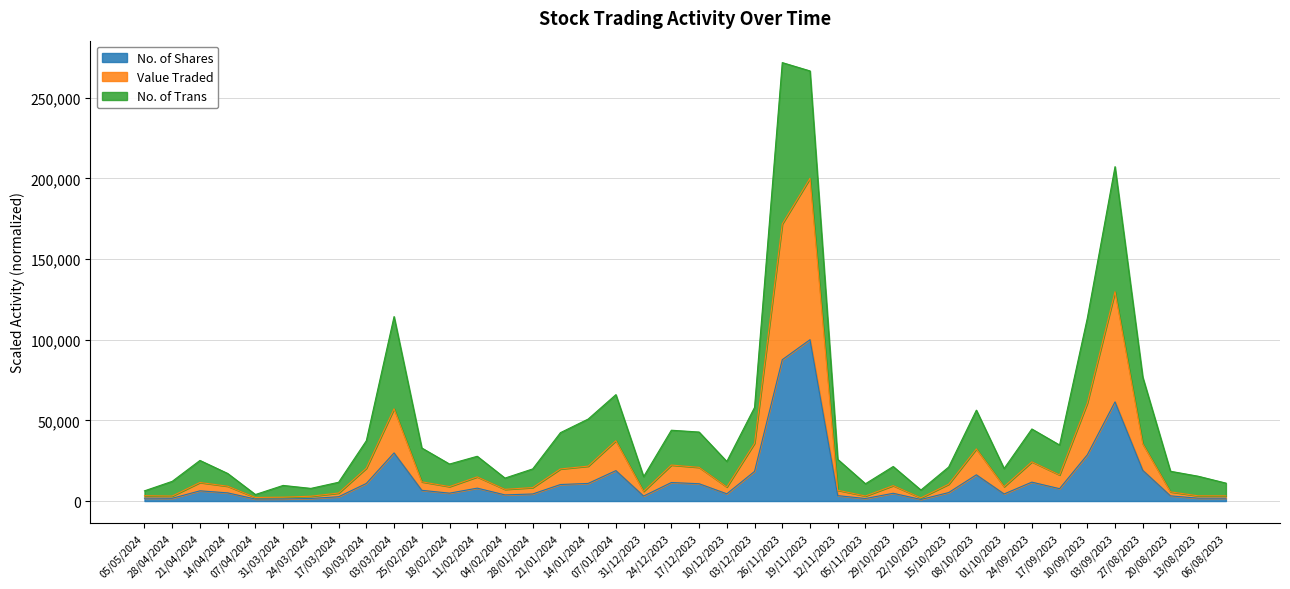

What is the sum of all No. of Shares values?

537658.3